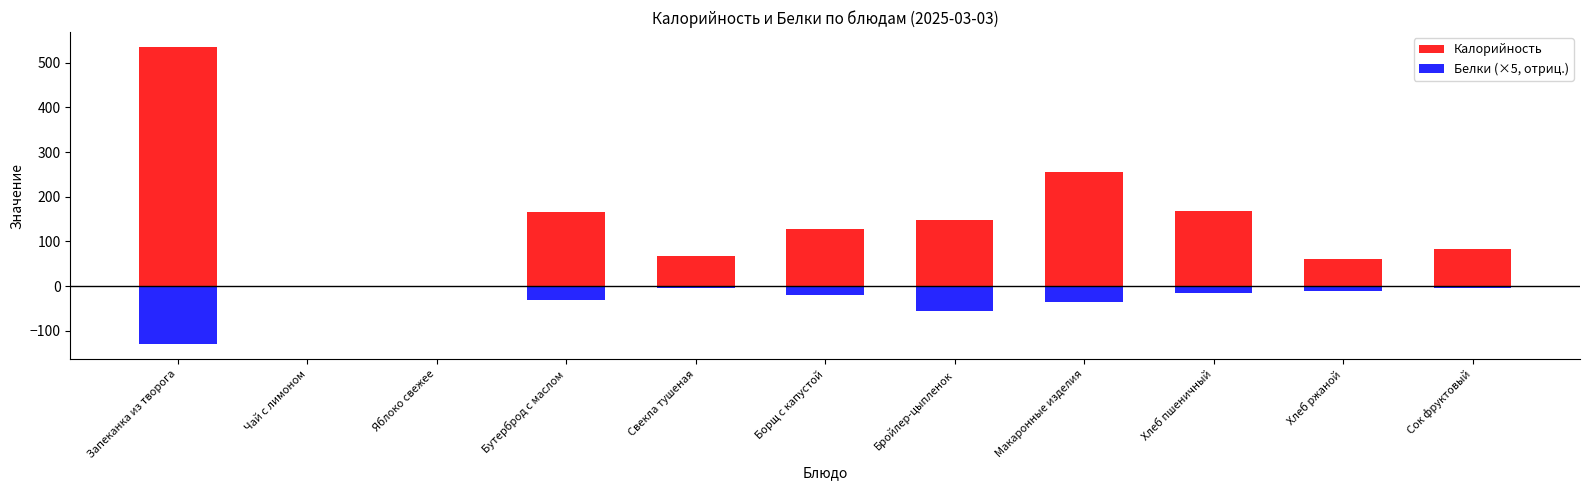

Which series has the widest spread of values?

Калорийность